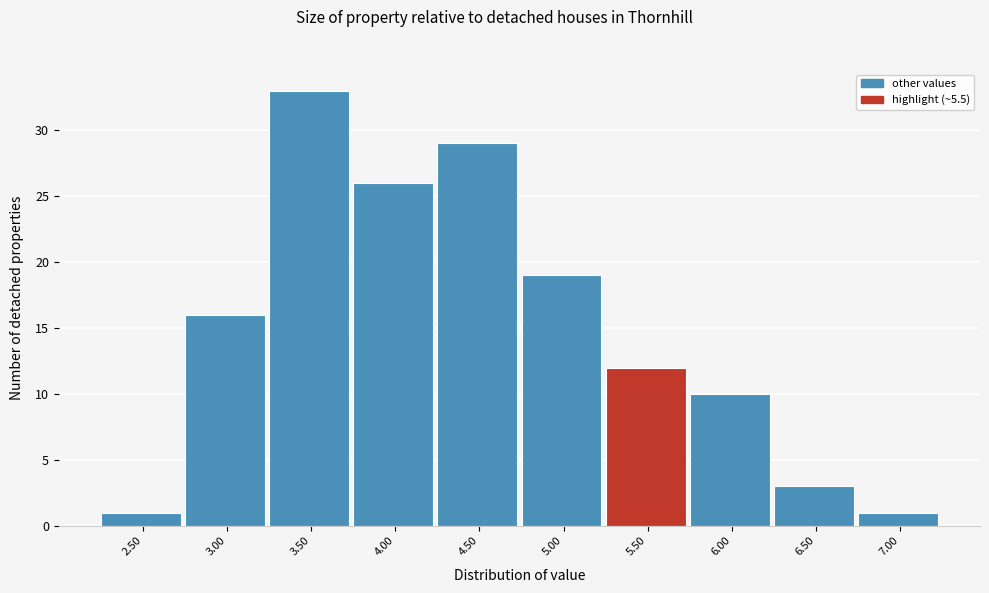

Reading left to right, list all the values displayed in this chart.

2.50=1	3.00=16	3.50=33	4.00=26	4.50=29	5.00=19	5.50=12	6.00=10	6.50=3	7.00=1